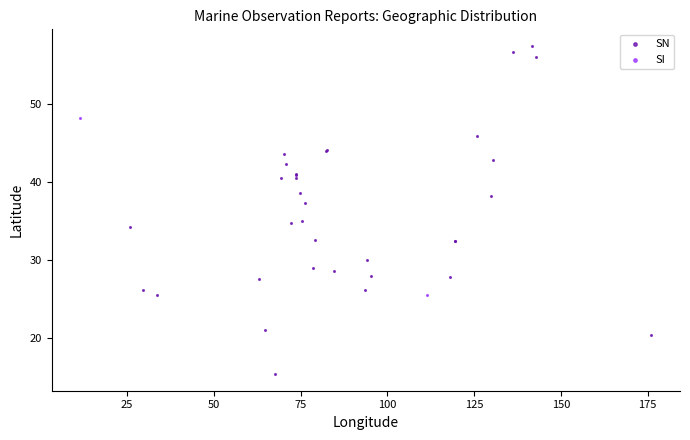

What are all the series names shown in the legend?

SN, SI